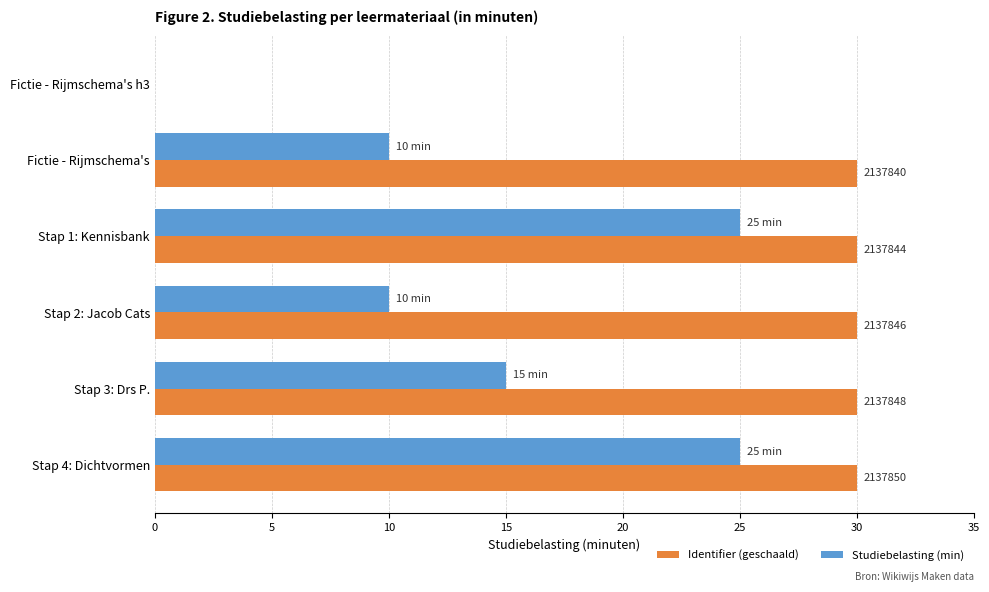

Is the value of Studiebelasting (min) at Stap 2: Jacob Cats greater than the value of Identifier (geschaald) at Stap 1: Kennisbank?

No